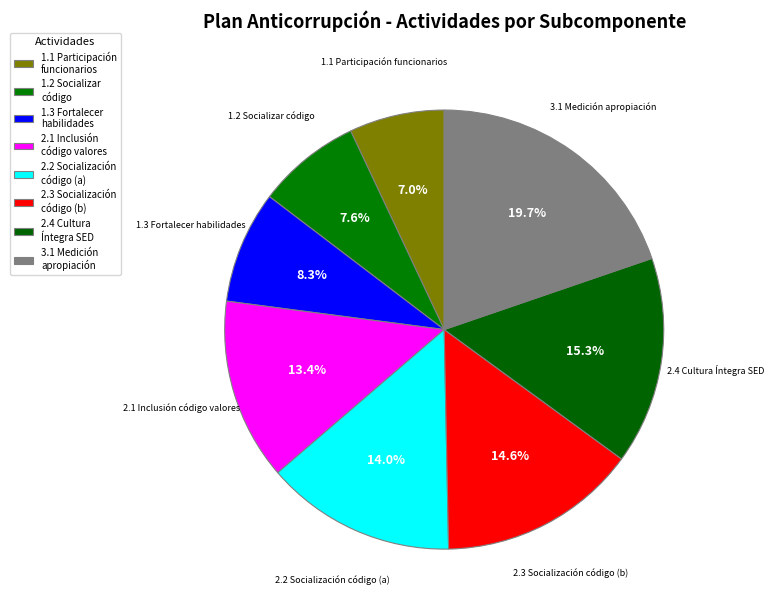

Rank the categories by value from highest to lowest.

3.1 Medición apropiación, 2.4 Cultura Íntegra SED, 2.3 Socialización código (b), 2.2 Socialización código (a), 2.1 Inclusión código valores, 1.3 Fortalecer habilidades, 1.2 Socializar código, 1.1 Participación funcionarios